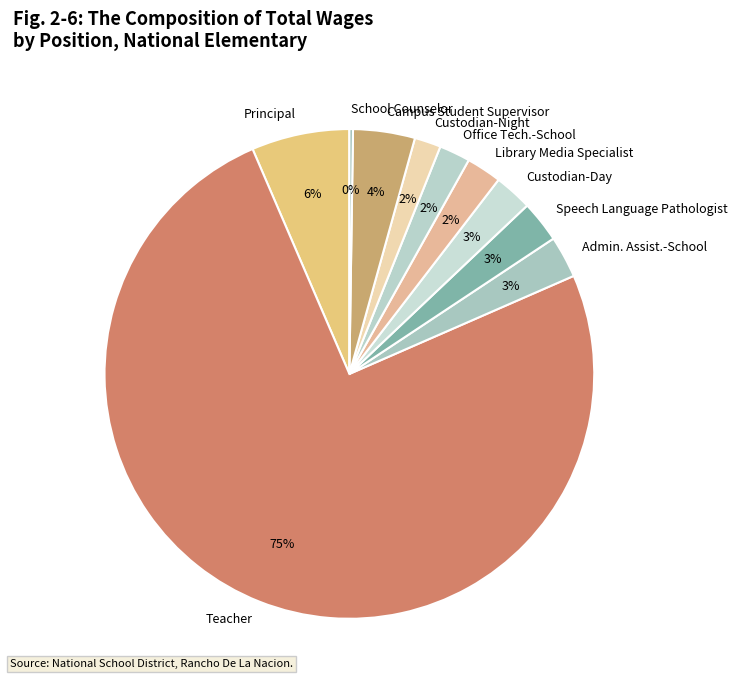

To the nearest percent, what percentage of the pie is Admin. Assist.-School?

3%